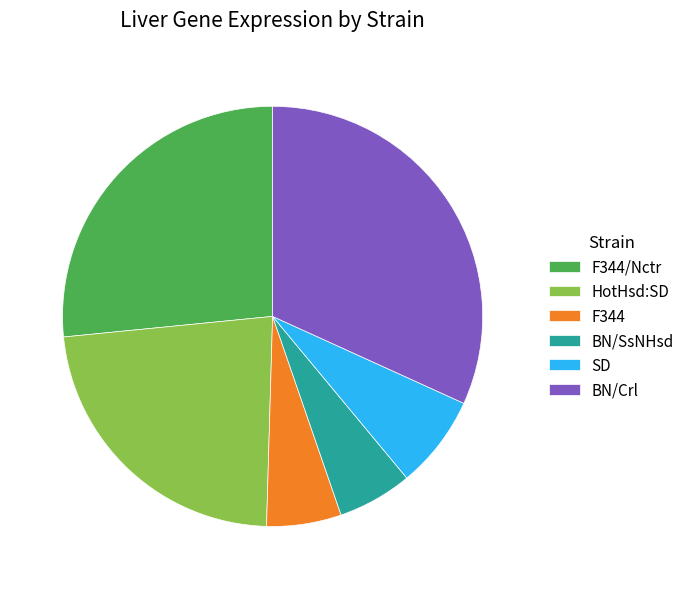

Combined, do BN/Crl and F344/Nctr account for over 50%?

Yes